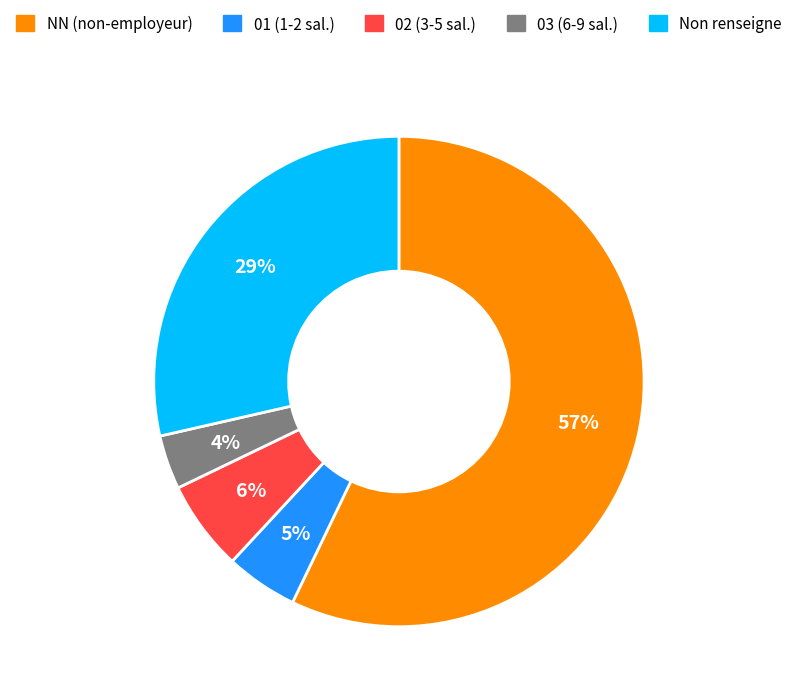

Which category has the biggest portion of the pie?

NN (non-employeur)